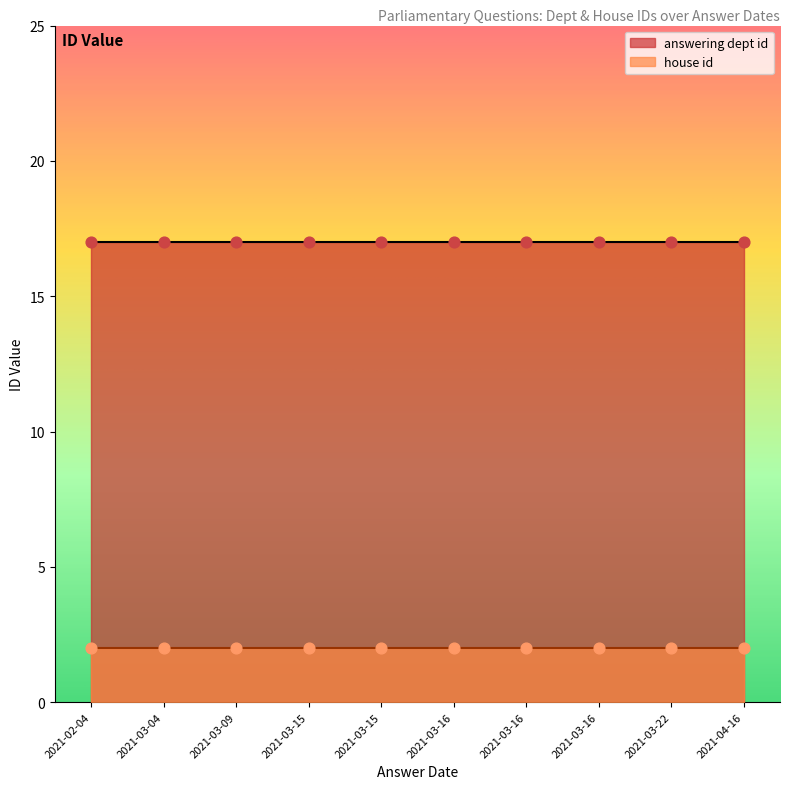

At how many categories does at least one series exceed 5?

10